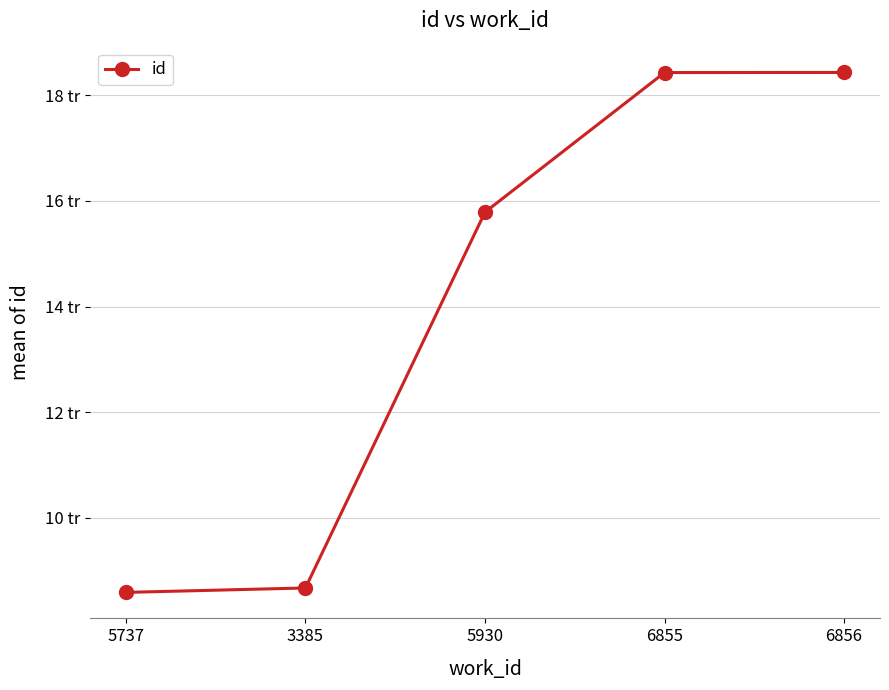

Does the chart have visible grid lines?

Yes